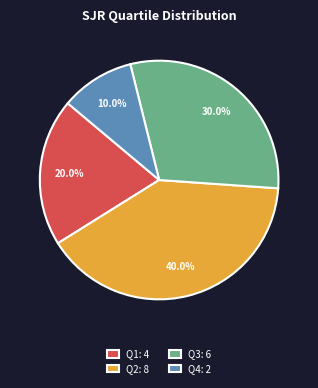

True or false: Q2 accounts for 55% of the total.

False